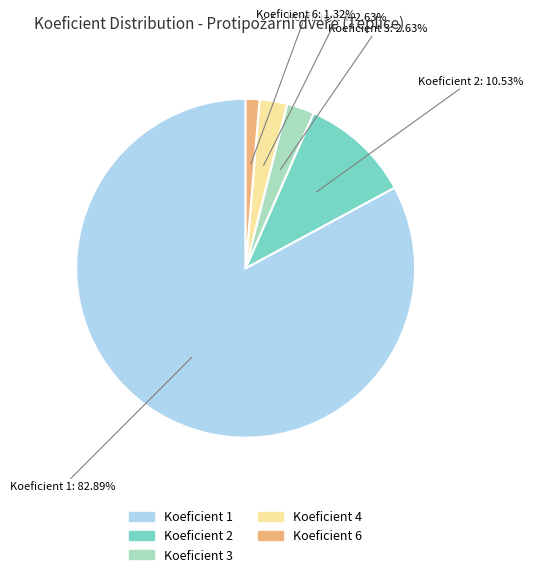

True or false: Koeficient 3 accounts for 3% of the total.

True